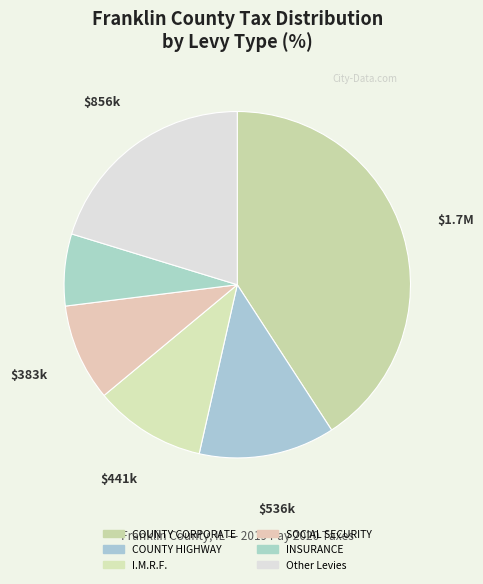

Count the number of slices in the pie.

6